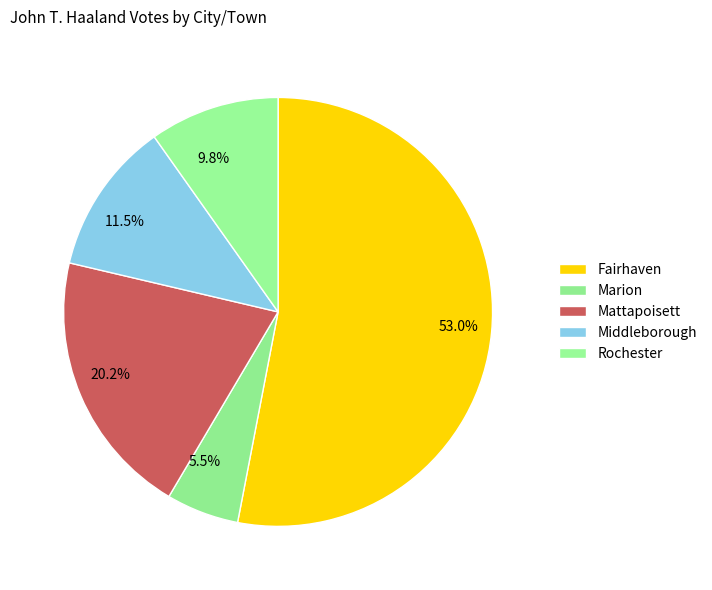

How many segments does this pie chart have?

5